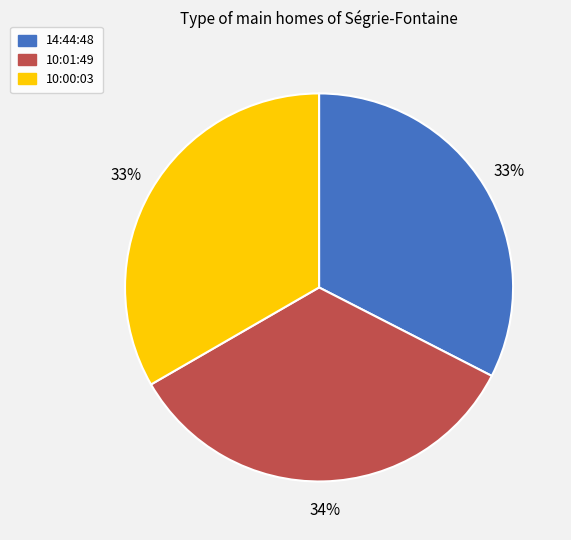

Between 14:44:48 and 10:01:49, which is larger?

10:01:49